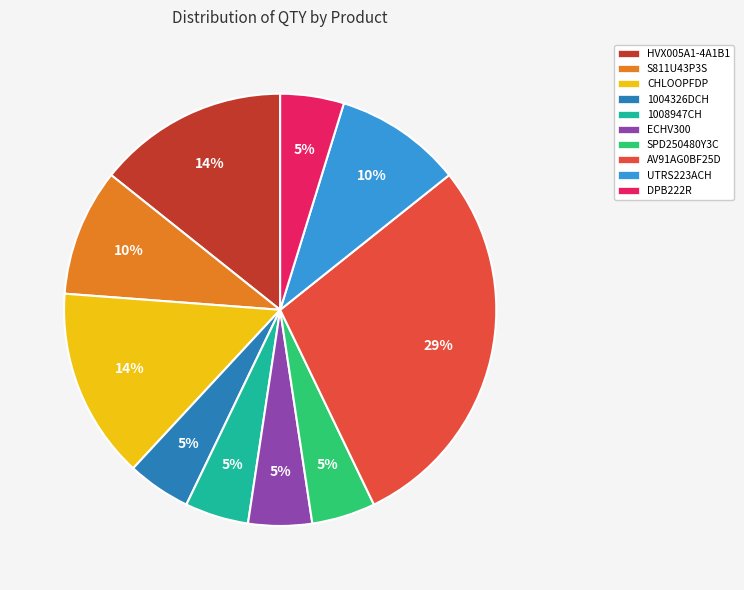

Do SPD250480Y3C and 1004326DCH together represent more than half of the pie?

No